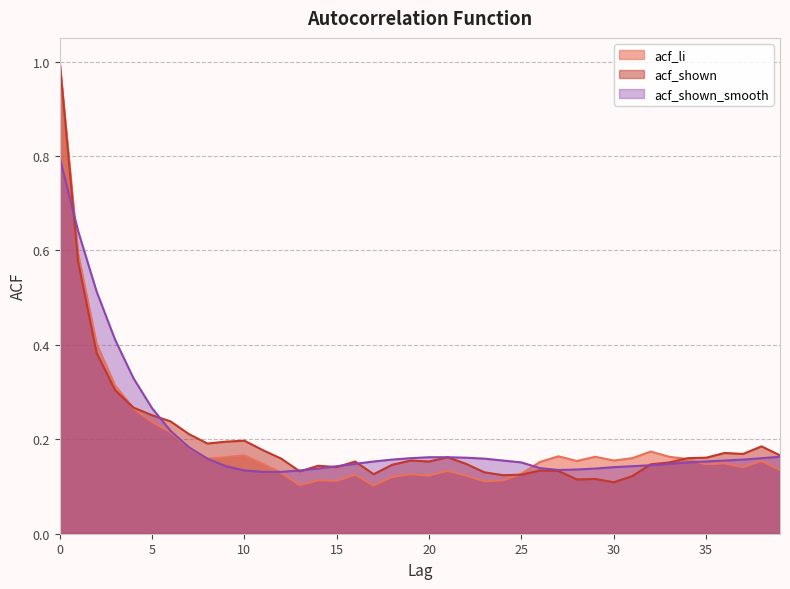

In acf_li, how many points are lower than both neighbors (excluding endpoints)?

10